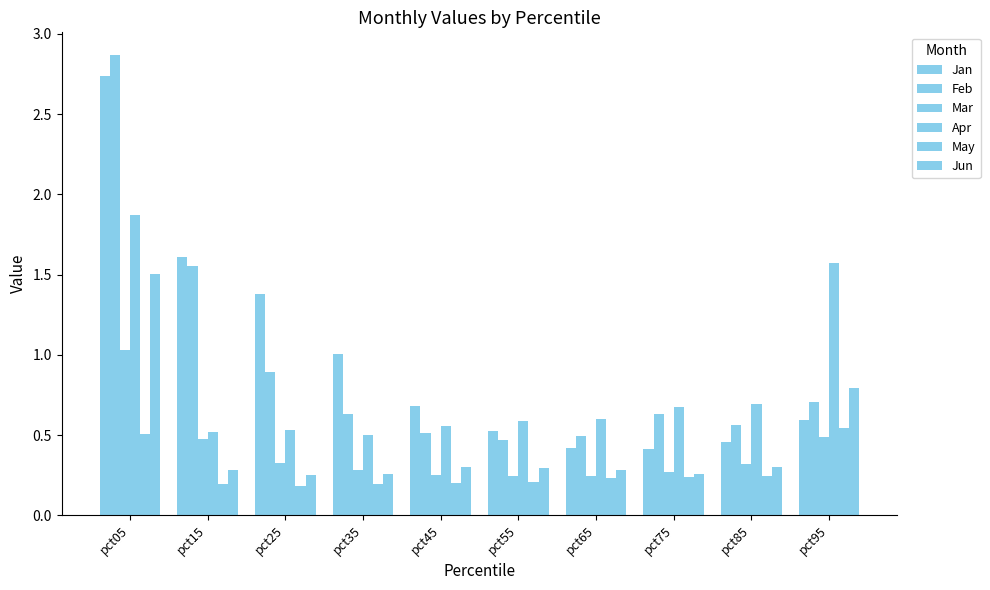

Which label corresponds to the largest value in the chart?

pct05